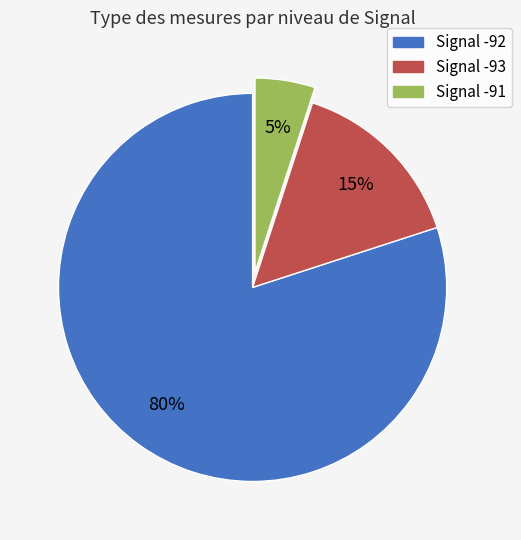

To the nearest percent, what is the average slice percentage?

33%